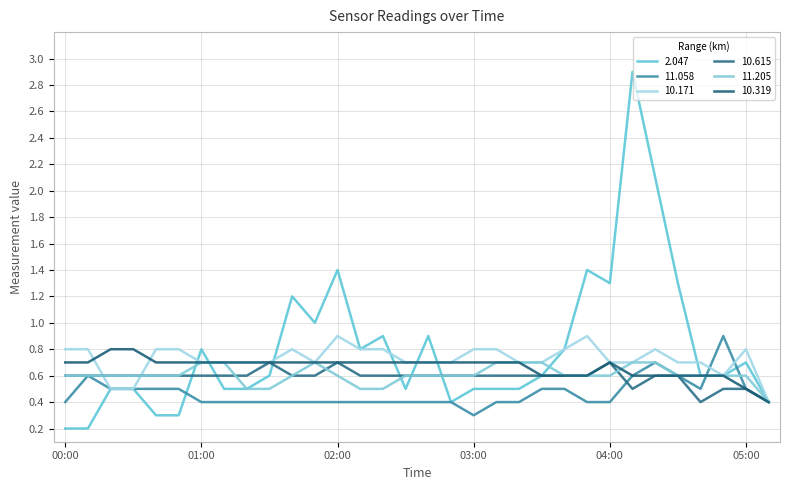

What is the maximum value shown in the chart?

2.9